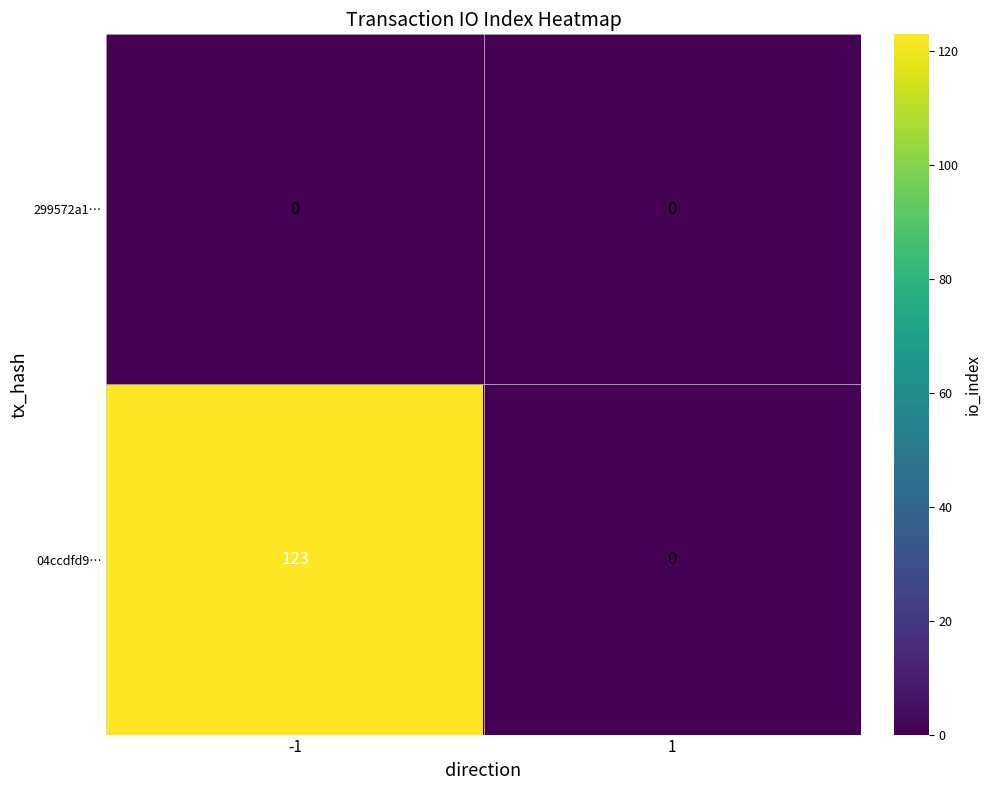

Reading left to right, extract all data points from this chart.

299572a1…: 0	0
04ccdfd9…: 123	0